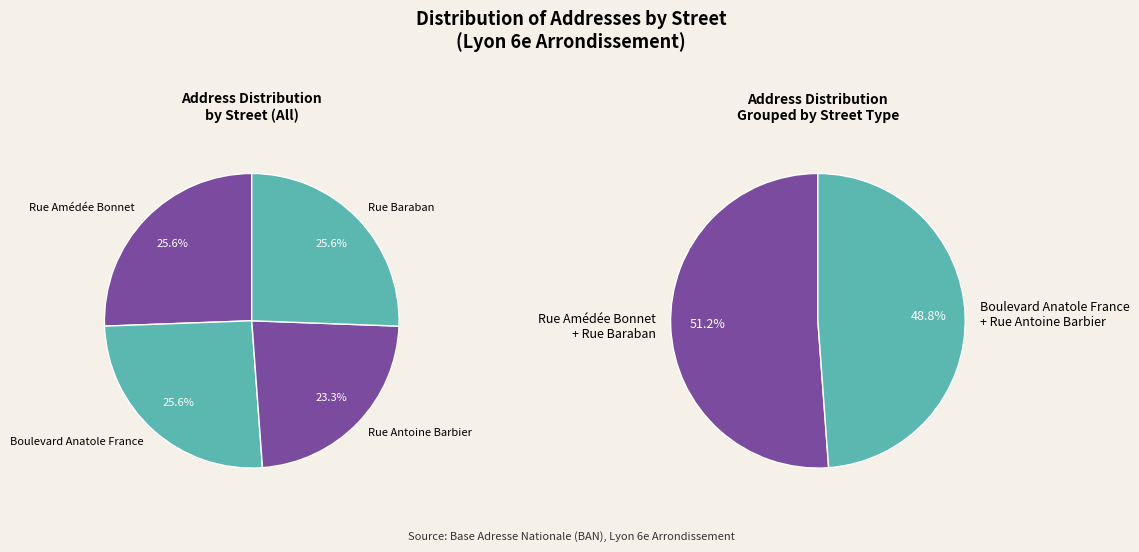

To the nearest percent, what percentage of the pie is Rue Antoine Barbier?

23%